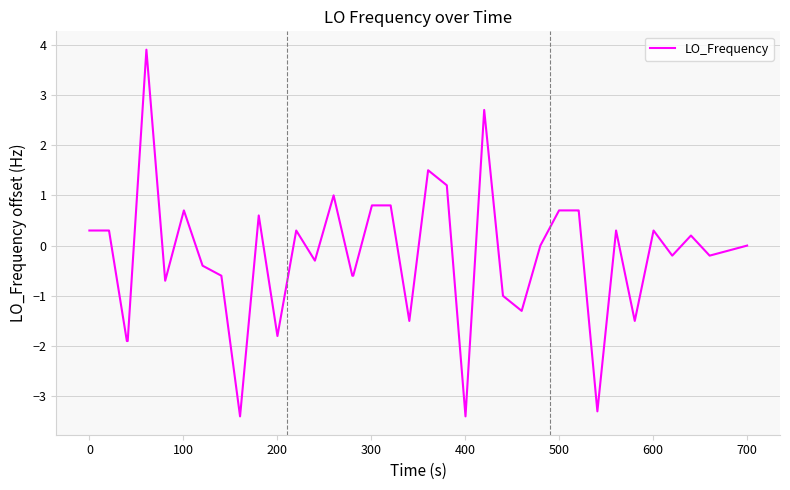

What is the difference between the maximum and minimum values?

7.3